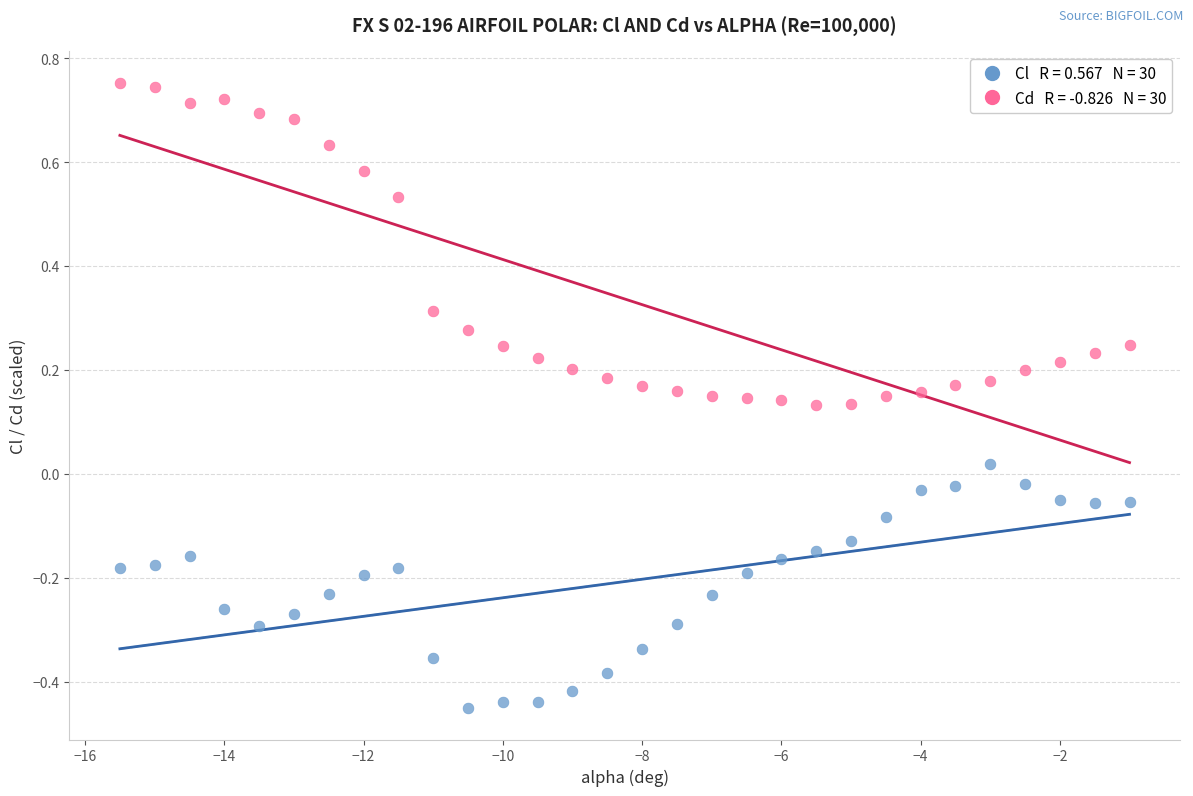

Across all data points, what is the range of Y values (max minus min)?

1.2